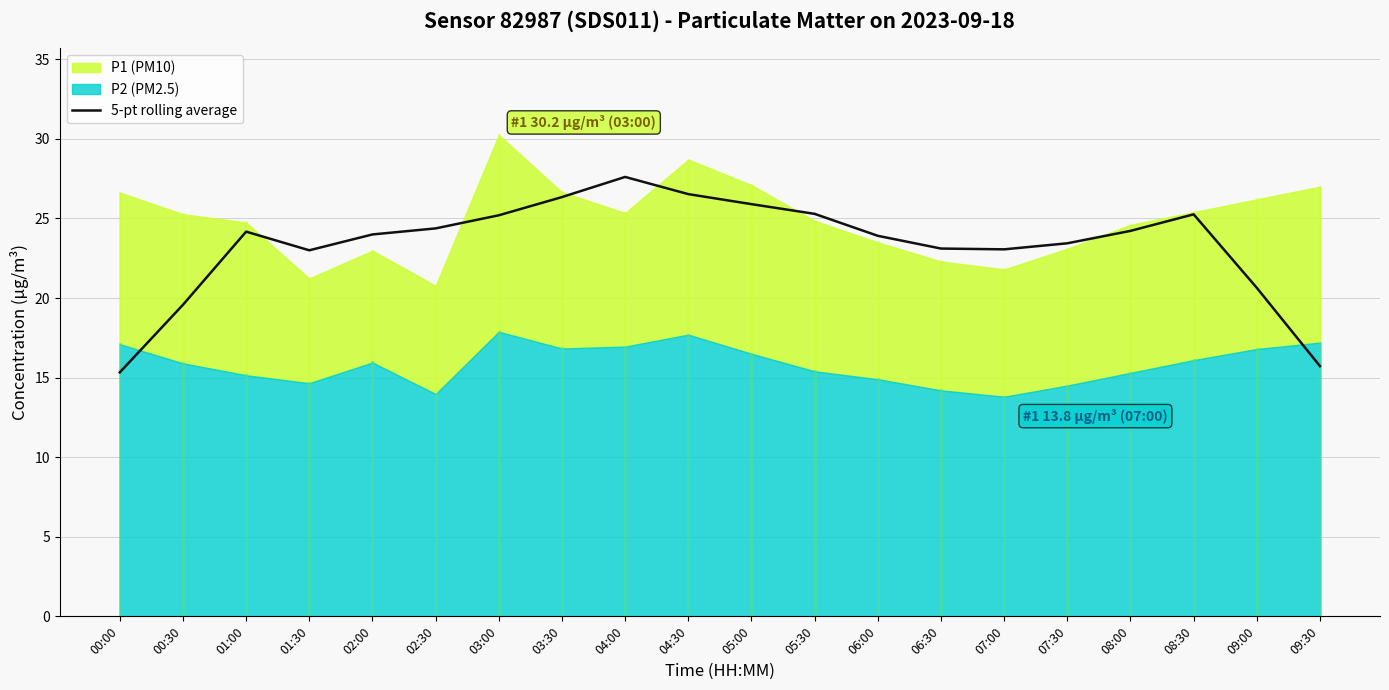

What position from the right is 02:30?

15